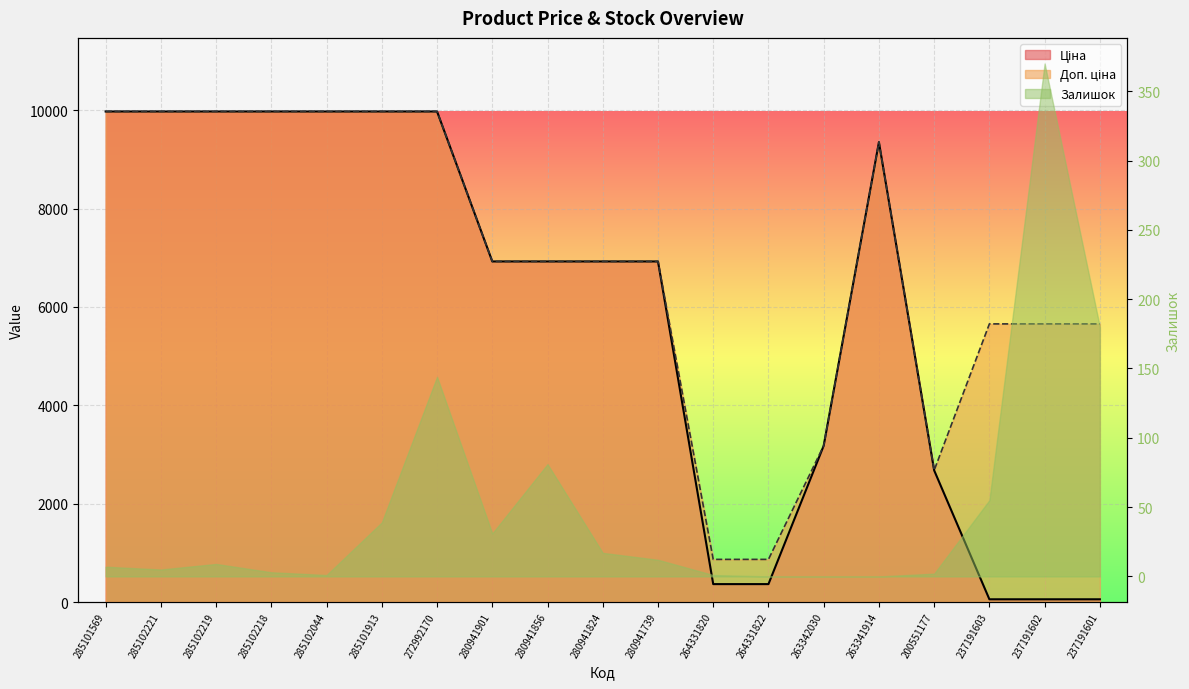

Is the value of Доп. ціна at 285102219 greater than the value of Ціна at 285101913?

No